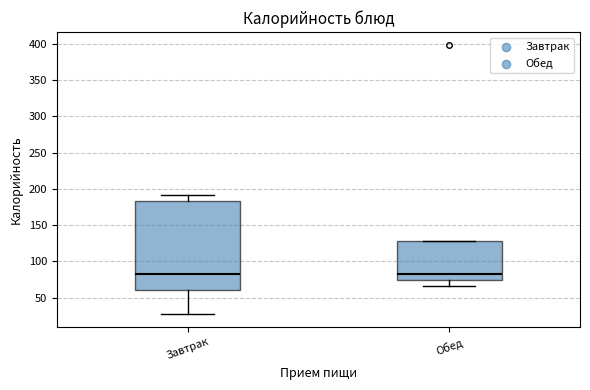

Reading left to right, transcribe this box plot: for each box, give where its median line is, the range the box spans, and where its two whiskers end, as read against the y-axis. The values are not printed on the chart, so give them approximately, as read against the axis.

Завтрак: median 80, box 60 to 185, whiskers 30 to 190
Обед: median 80, box 75 to 130, whiskers 65 to 130